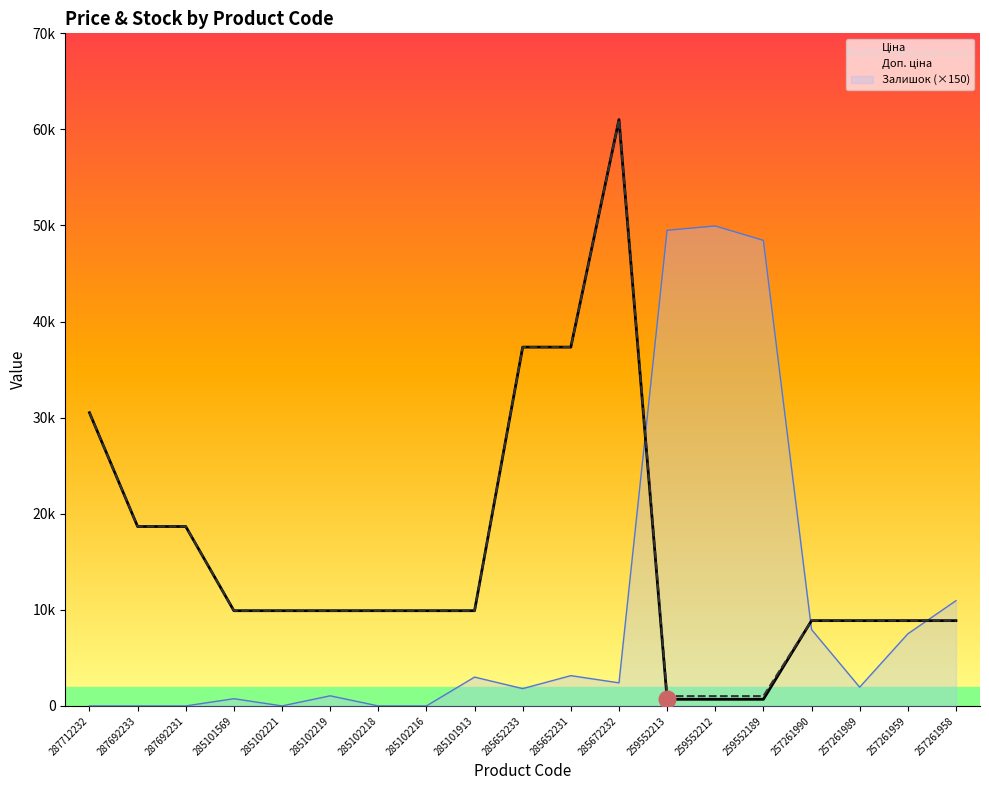

Reading left to right, what are all the values shown in this chart?

Ціна: 287712232=30512.3	287692233=18671.5	287692231=18671.5	285101569=9908.5	285102221=9908.5	285102219=9908.5	285102218=9908.5	285102216=9908.5	285101913=9908.5	285652233=37343.0	285652231=37343.0	285672232=61024.7	259552213=689.1	259552212=689.1	259552189=689.1	257261990=8874.6	257261989=8874.6	257261959=8874.6	257261958=8874.6
Доп. ціна: 287712232=30512.3	287692233=18671.5	287692231=18671.5	285101569=9908.5	285102221=9908.5	285102219=9908.5	285102218=9908.5	285102216=9908.5	285101913=9908.5	285652233=37343.0	285652231=37343.0	285672232=61024.7	259552213=1017.8	259552212=1017.8	259552189=1017.8	257261990=8874.6	257261989=8874.6	257261959=8874.6	257261958=8874.6
Залишок (×150): 287712232=0.0	287692233=0.0	287692231=0.0	285101569=750.0	285102221=0.0	285102219=1050.0	285102218=0.0	285102216=0.0	285101913=3000.0	285652233=1800.0	285652231=3150.0	285672232=2400.0	259552213=49500.0	259552212=49950.0	259552189=48450.0	257261990=7950.0	257261989=1950.0	257261959=7500.0	257261958=10950.0